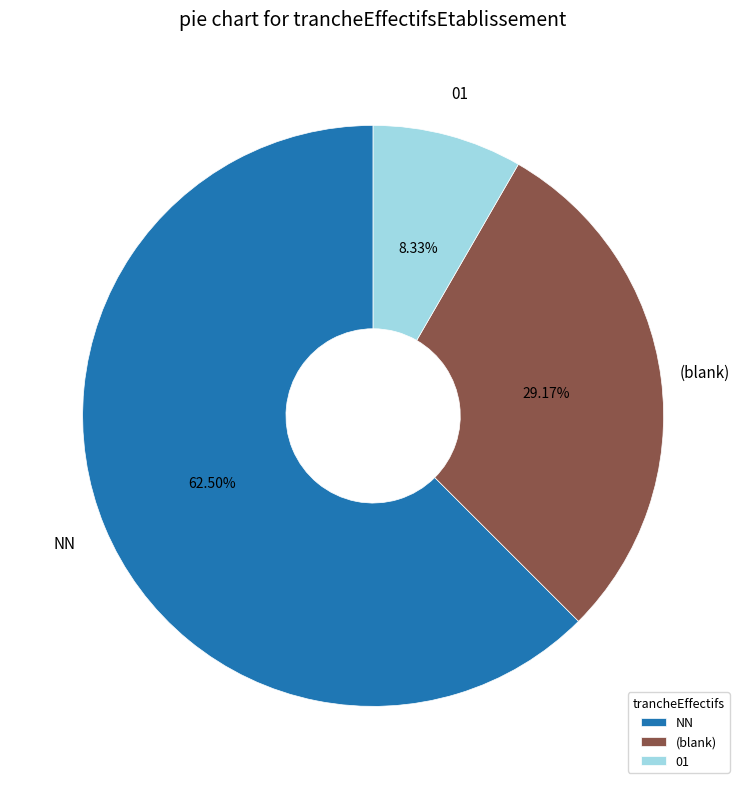

The NN slice represents 52% of the pie. True or false?

False